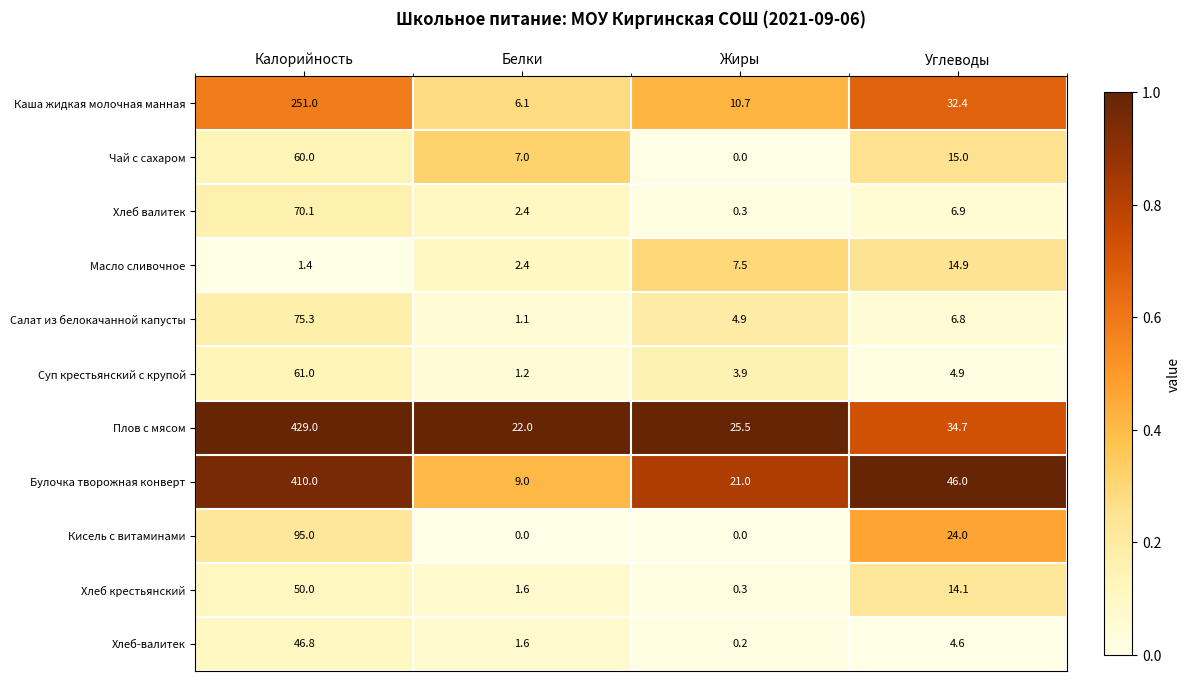

At Калорийность, list the series in order from smallest to largest.

Масло сливочное, Хлеб-валитек, Хлеб крестьянский, Чай с сахаром, Суп крестьянский с крупой, Хлеб валитек, Салат из белокачанной капусты, Кисель с витаминами, Каша жидкая молочная манная, Булочка творожная конверт, Плов с мясом